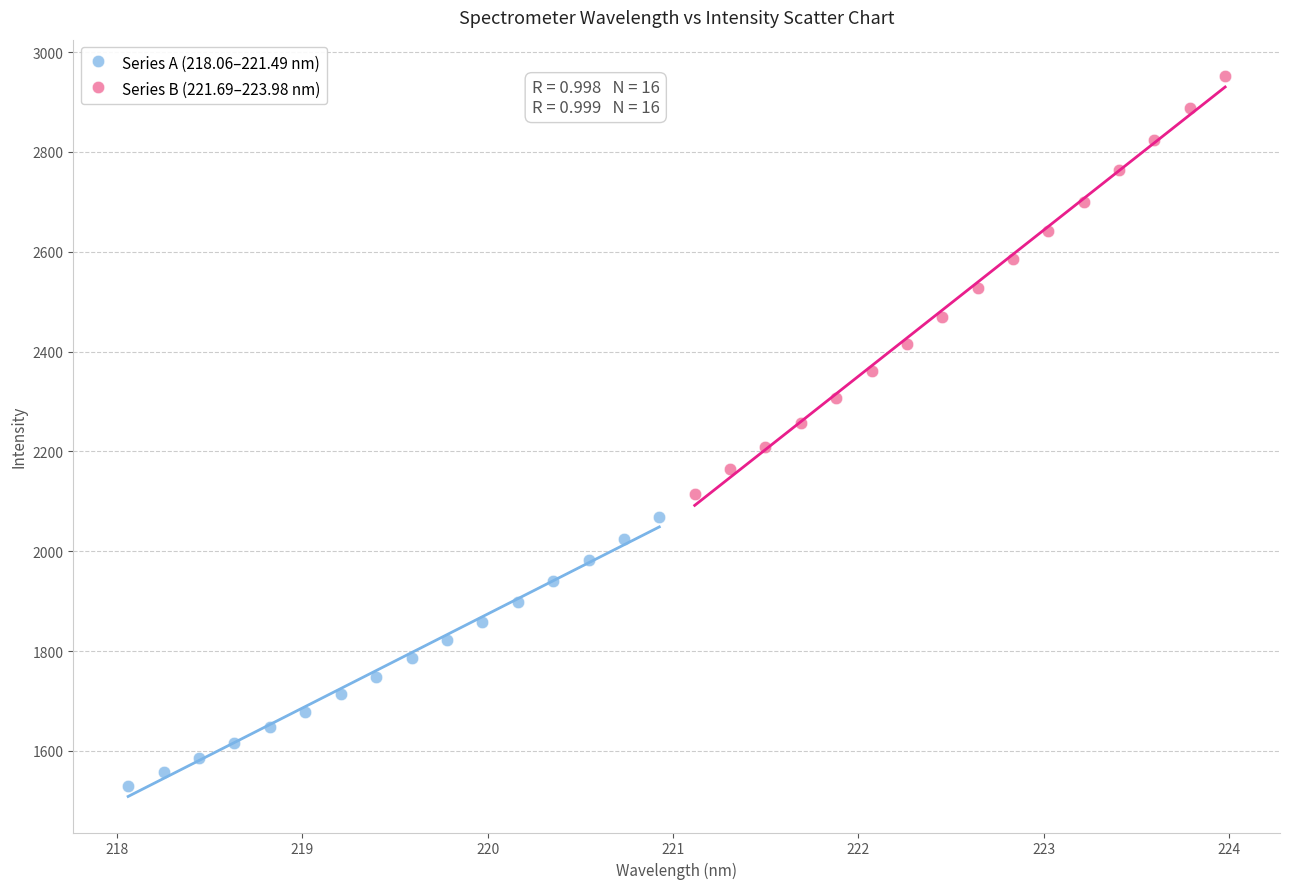

Which series reaches the maximum Y coordinate?

Series B (221.69–223.98 nm)